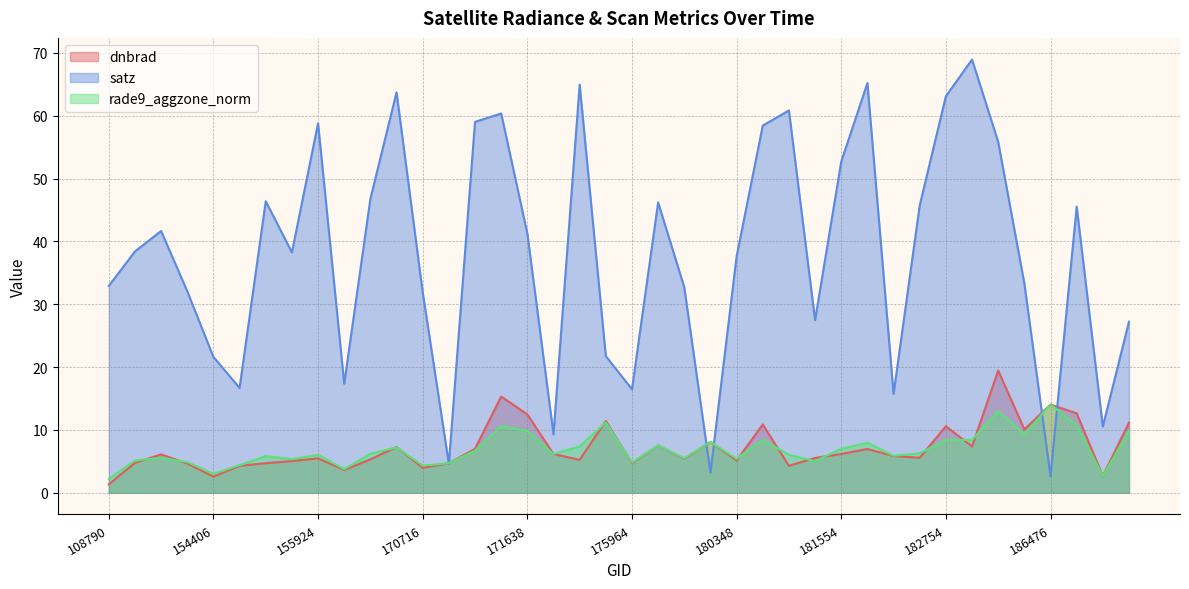

How many interior local peaks does the dnbrad series have?

12